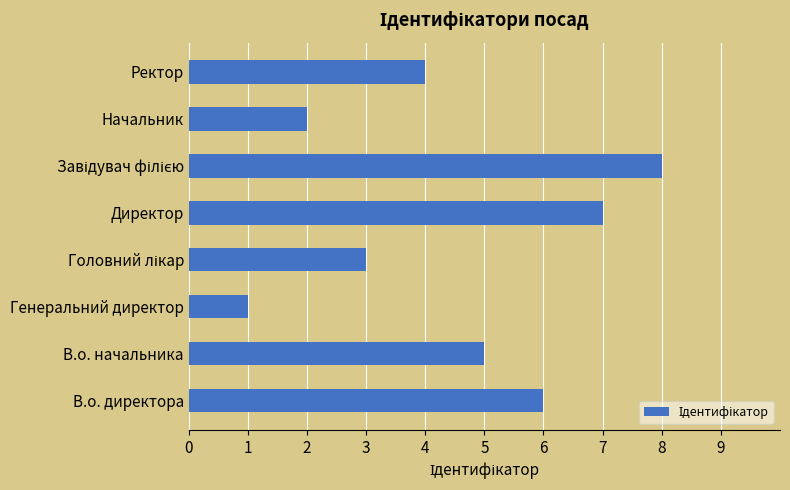

What is the sum of all values?

36